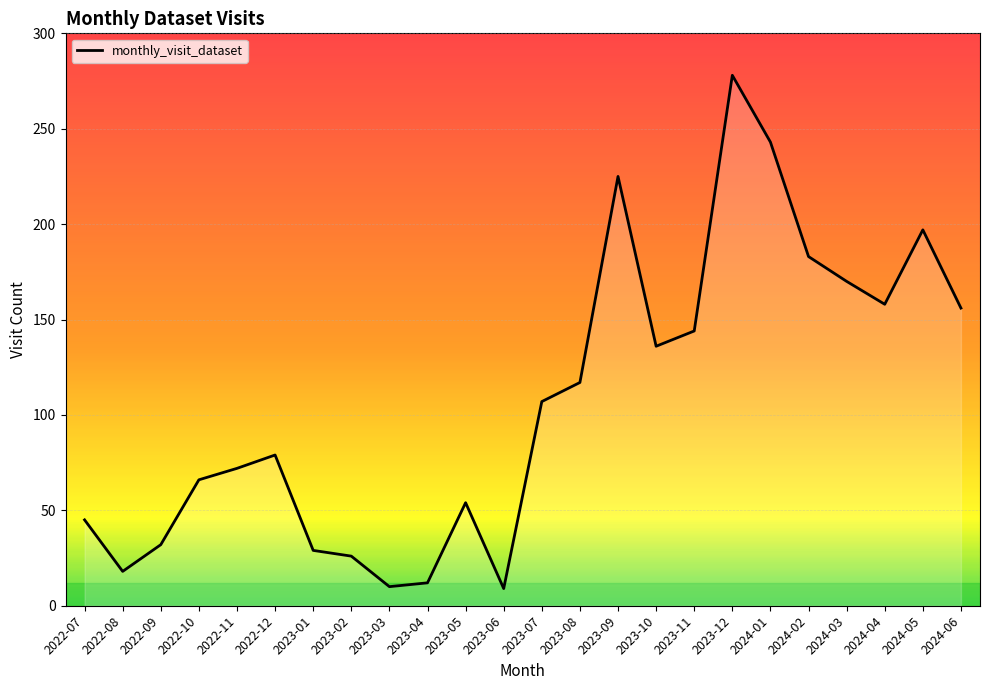

What is the minimum value shown in the chart?

9